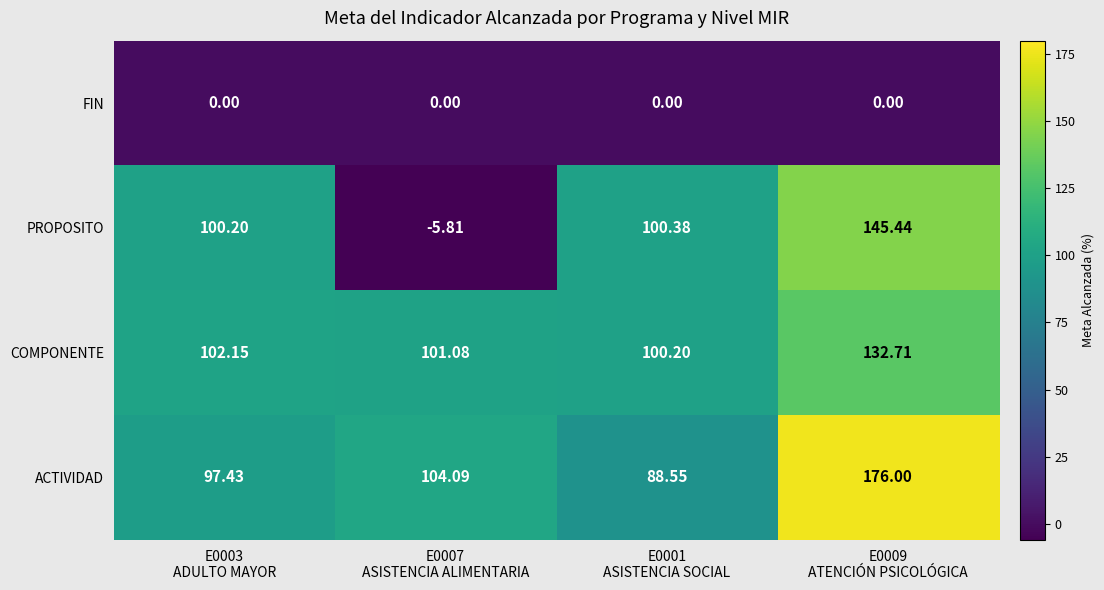

At which category is the sum across all series the highest?

E0009
ATENCIÓN PSICOLÓGICA